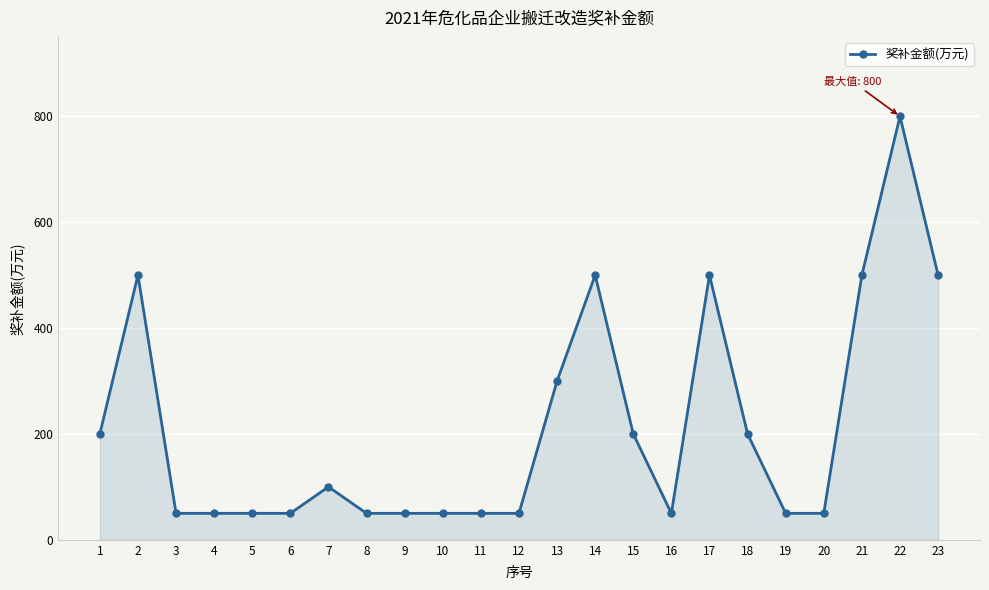

What is the average value?

213